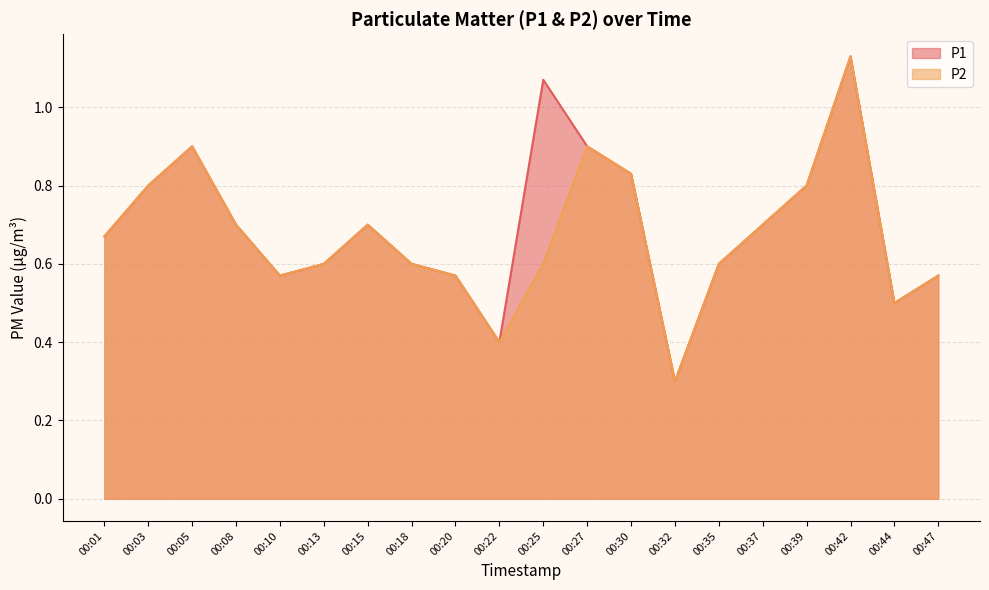

Which has a higher value, 00:42 or 00:10?

00:42